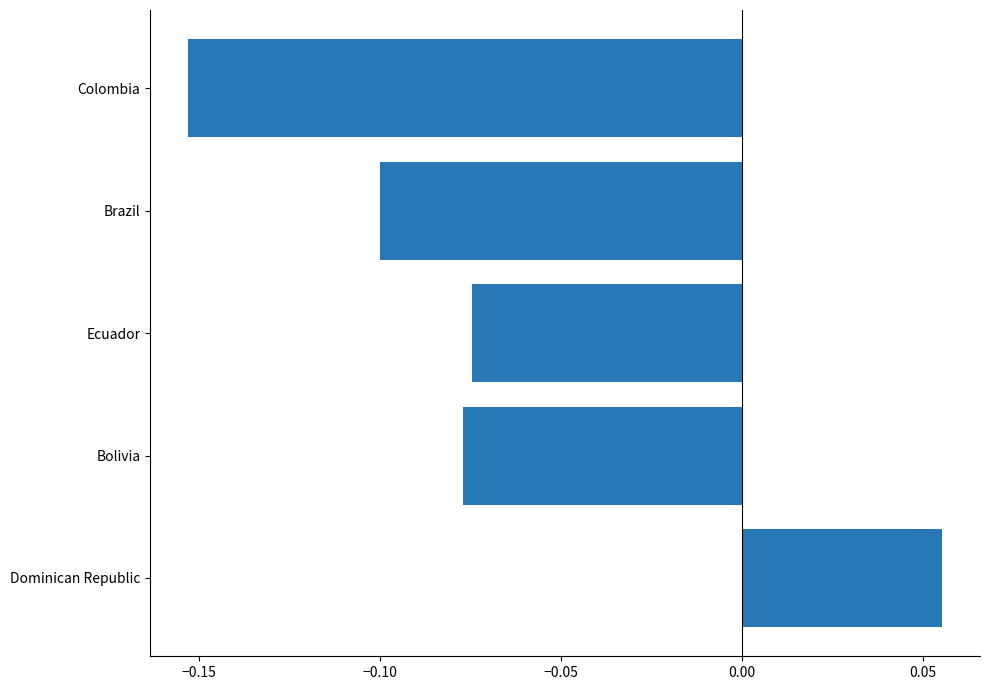

Which has a higher value, Colombia or Dominican Republic?

Dominican Republic